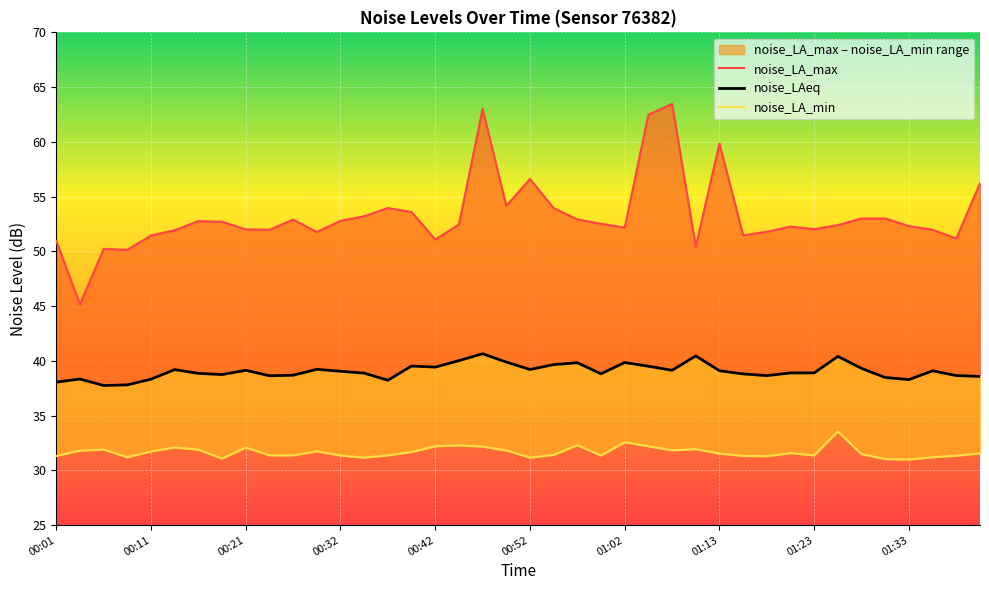

Rank the categories by noise_LA_min value from highest to lowest.

01:26, 01:02, 00:57, 00:45, 00:42, 01:05, 00:47, 00:14, 00:21, 01:11, 00:06, 00:16, 01:08, 00:50, 00:04, 00:29, 00:11, 00:40, 01:21, 01:41, 01:13, 01:28, 00:55, 00:24, 00:27, 00:37, 01:23, 00:32, 01:00, 01:38, 01:16, 00:01, 01:18, 00:09, 01:36, 00:34, 00:52, 00:19, 01:31, 01:33